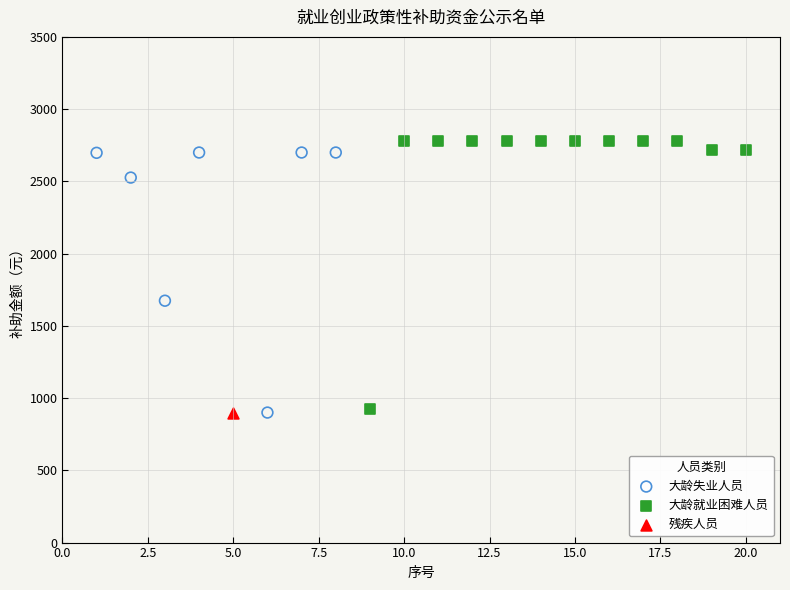

What are all the series names shown in the legend?

大龄失业人员, 大龄就业困难人员, 残疾人员